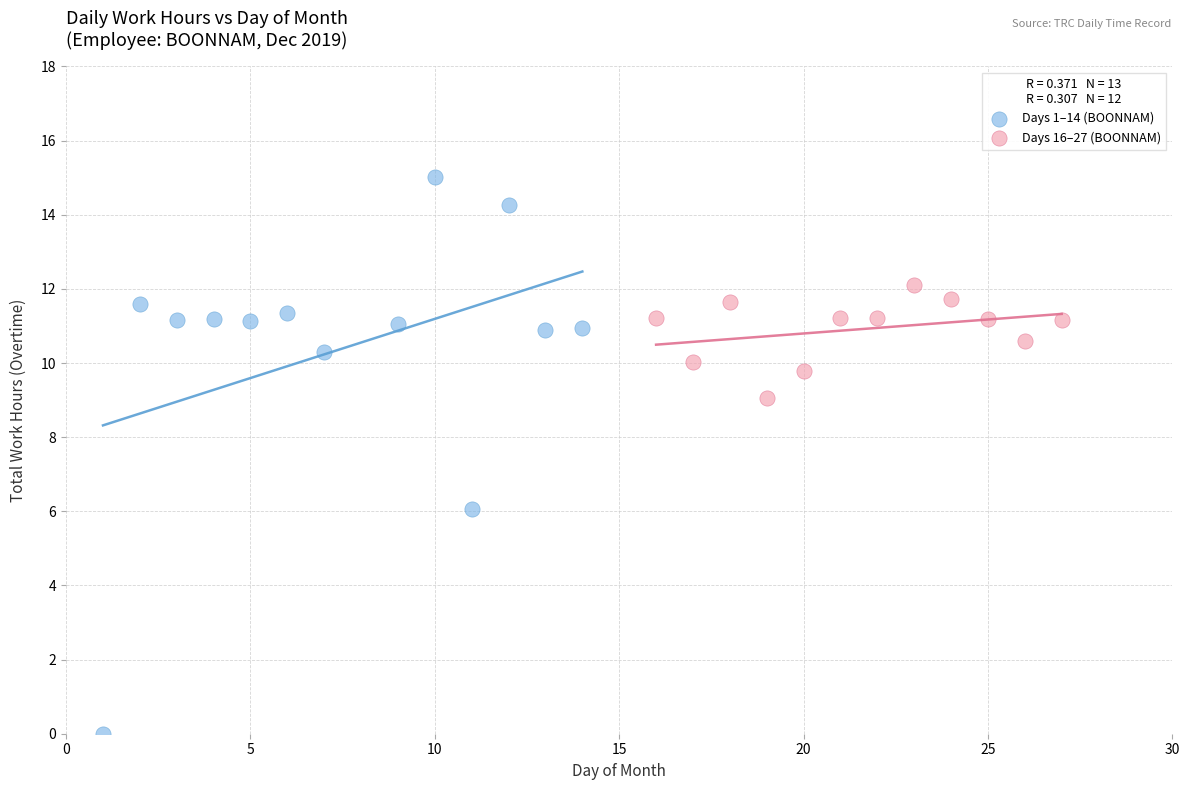

What are all the series names shown in the legend?

Days 1–14 (BOONNAM), Days 16–27 (BOONNAM)